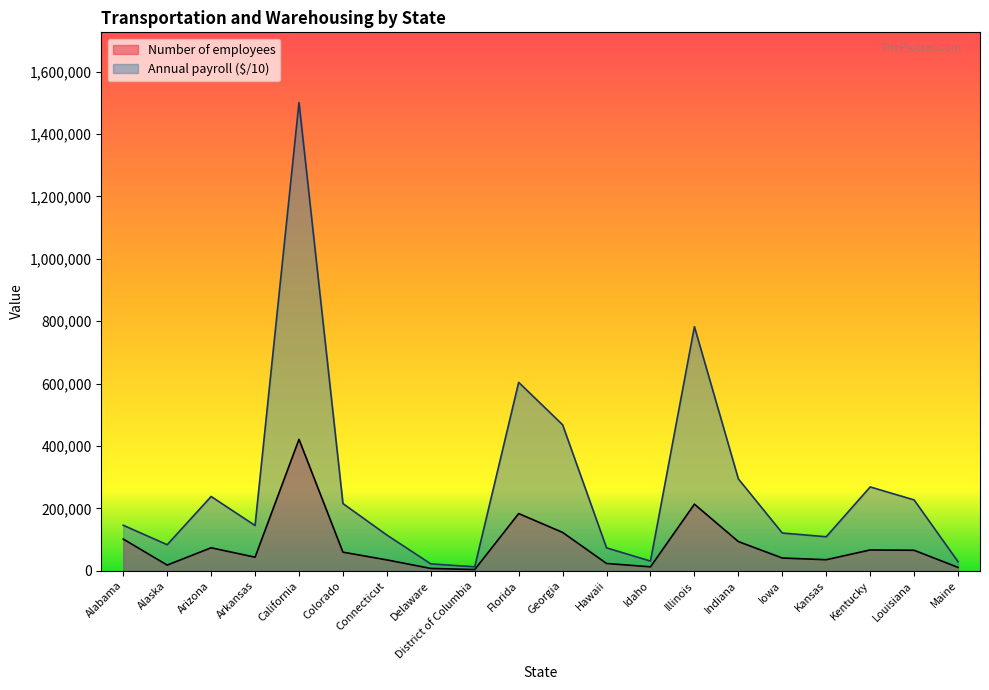

List the labels in order of Number of employees value, smallest first.

District of Columbia, Delaware, Maine, Idaho, Alaska, Hawaii, Connecticut, Kansas, Iowa, Arkansas, Colorado, Louisiana, Kentucky, Arizona, Indiana, Alabama, Georgia, Florida, Illinois, California